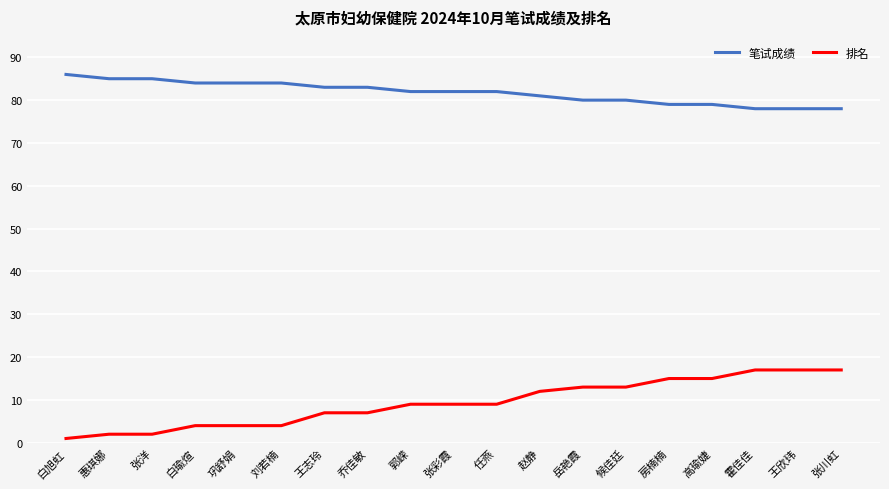

Reading left to right, list all the values displayed in this chart.

笔试成绩: 白旭虹=86	惠琪娜=85	张洋=85	白瑜煊=84	巩舒娟=84	刘若楠=84	王志玲=83	乔佳敏=83	郭嵘=82	张彩霞=82	任燕=82	赵静=81	岳艳霞=80	候佳廷=80	房楠楠=79	高瑜婕=79	霍佳佳=78	王欣玮=78	张川虹=78
排名: 白旭虹=1	惠琪娜=2	张洋=2	白瑜煊=4	巩舒娟=4	刘若楠=4	王志玲=7	乔佳敏=7	郭嵘=9	张彩霞=9	任燕=9	赵静=12	岳艳霞=13	候佳廷=13	房楠楠=15	高瑜婕=15	霍佳佳=17	王欣玮=17	张川虹=17